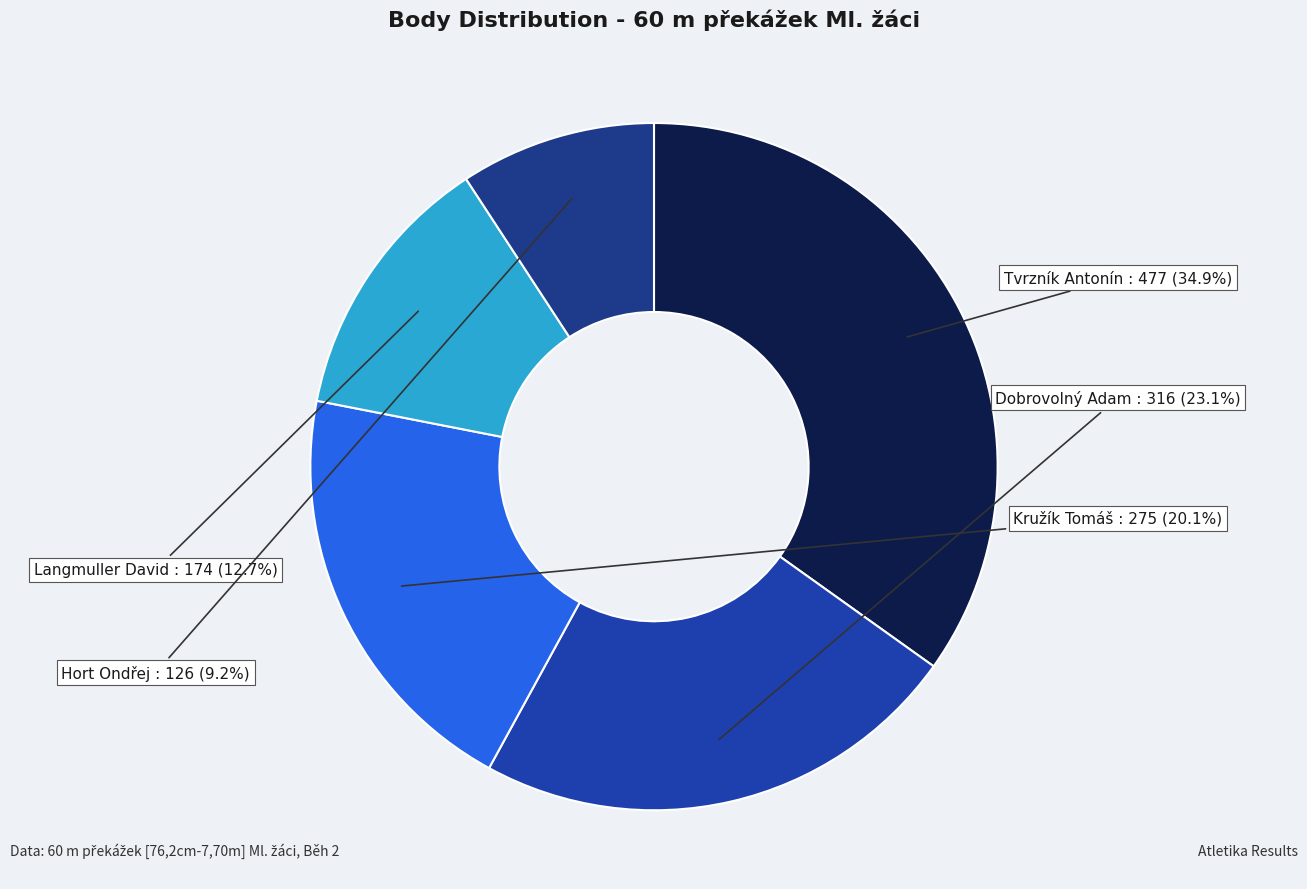

Rank the categories by value from highest to lowest.

Tvrzník Antonín, Dobrovolný Adam, Kružík Tomáš, Langmuller David, Hort Ondřej